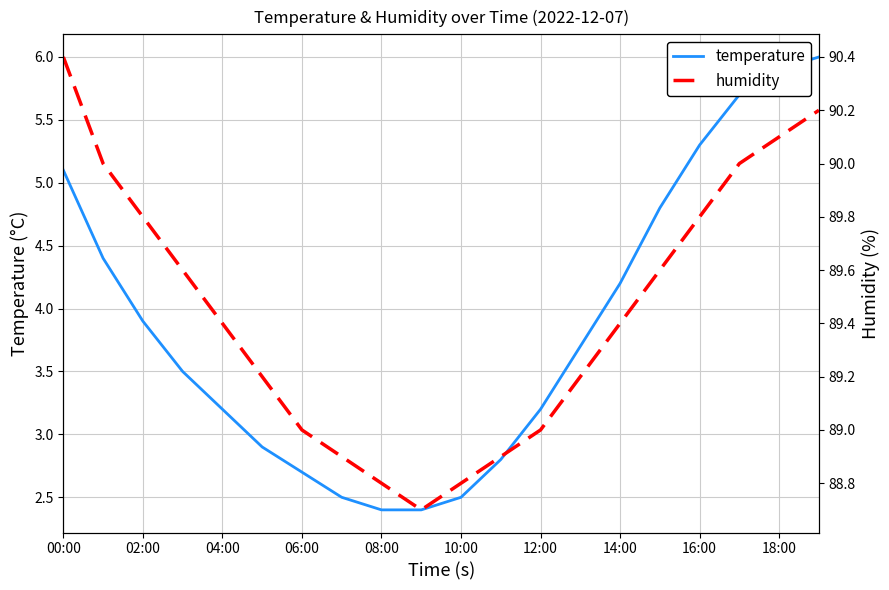

What are all the series names shown in the legend?

temperature, humidity